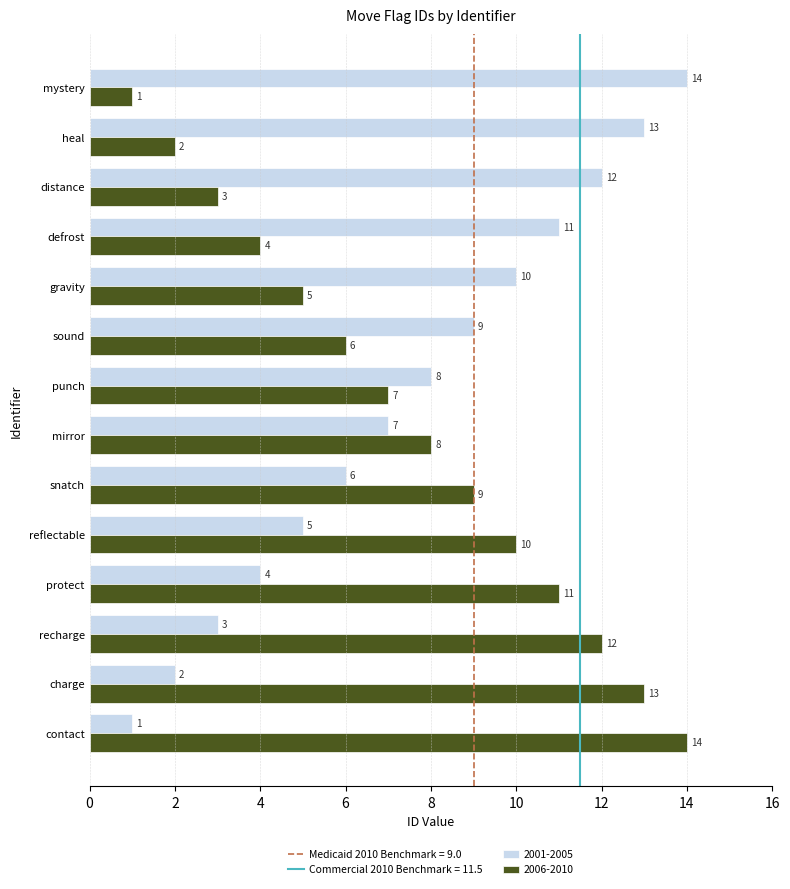

What is the total value across all series at protect?

15